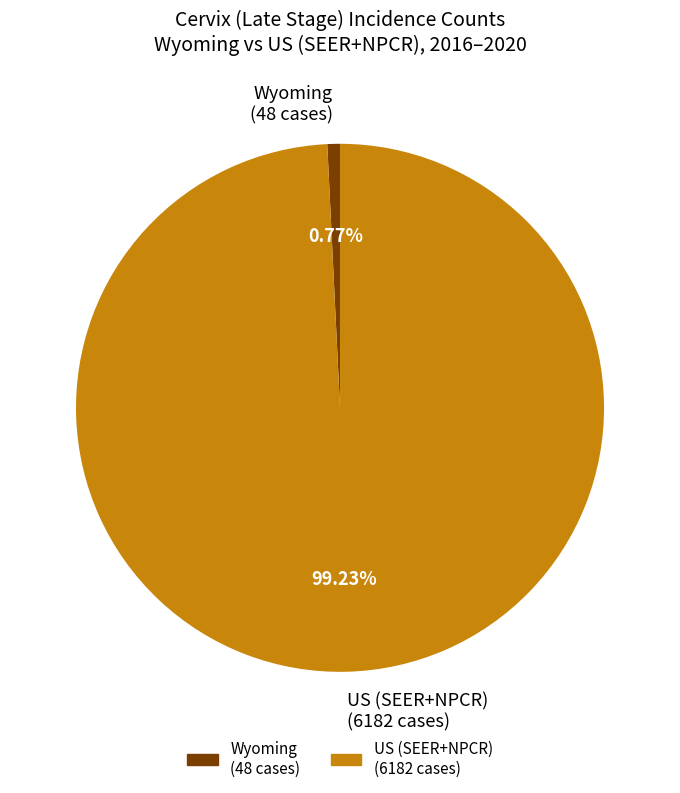

Is US (SEER+NPCR) (6182 cases) the majority of the pie?

Yes